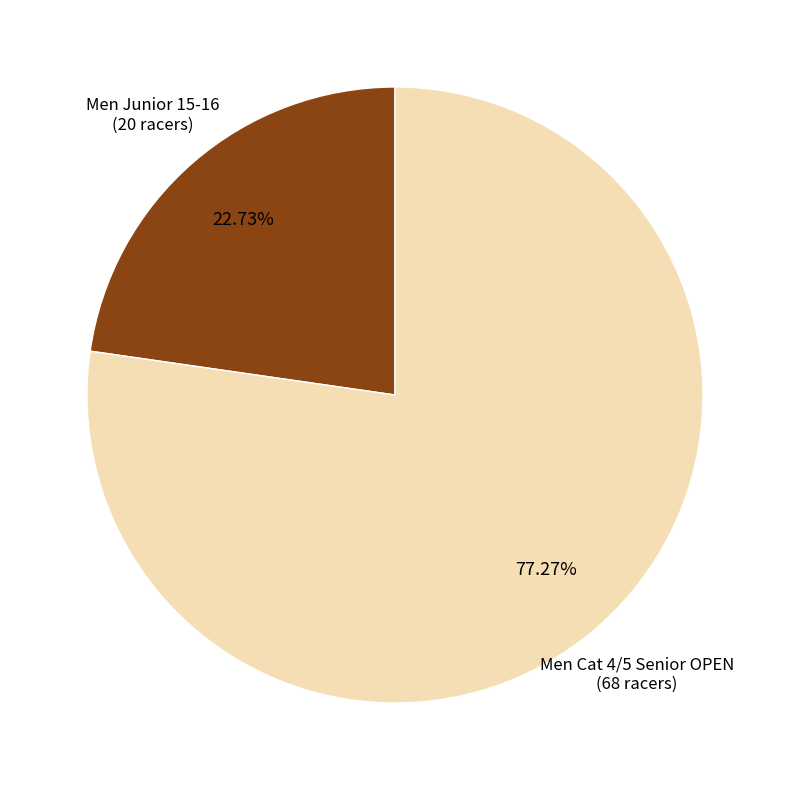

How many slices are in this pie chart?

2